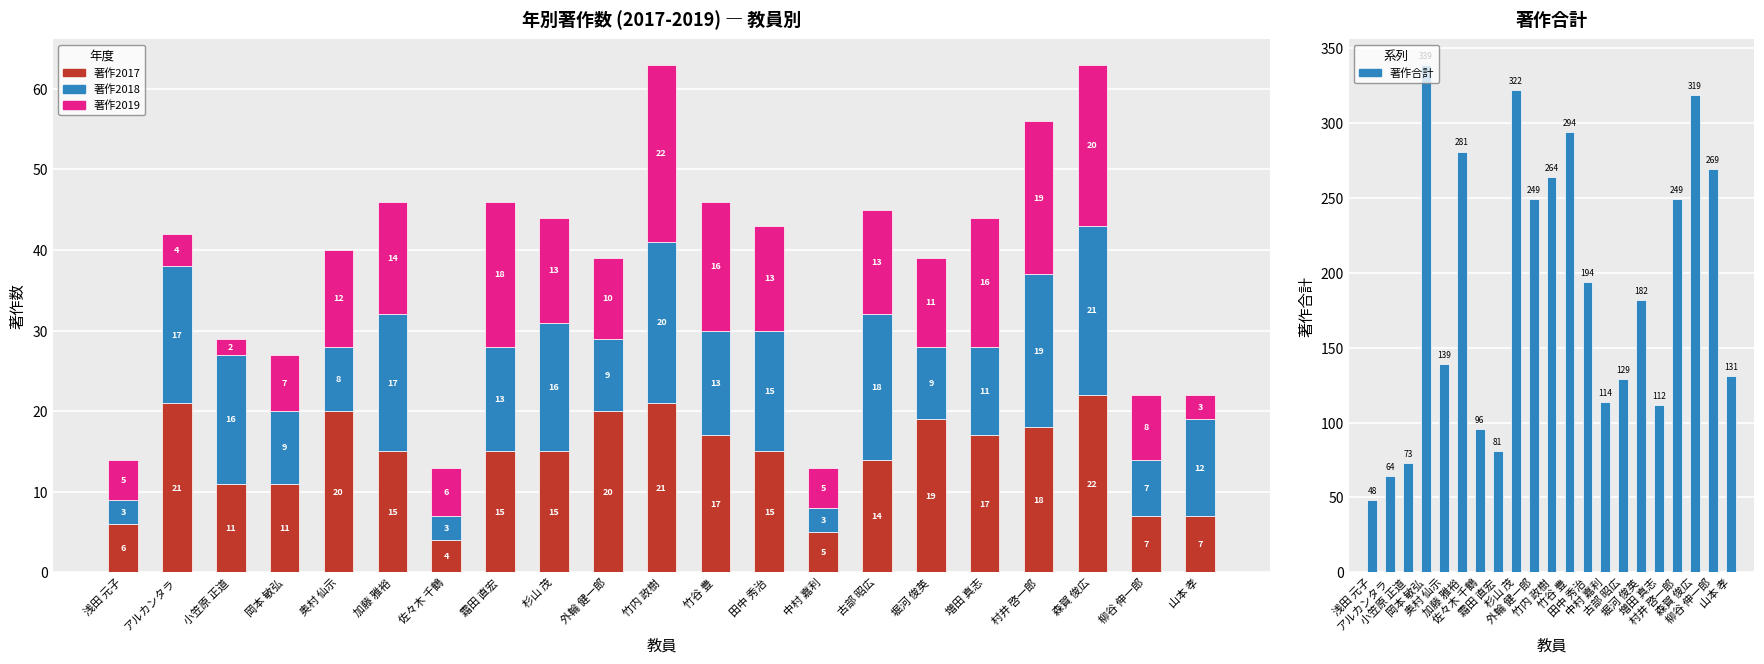

What position from the right is 奥村 仙示?

17